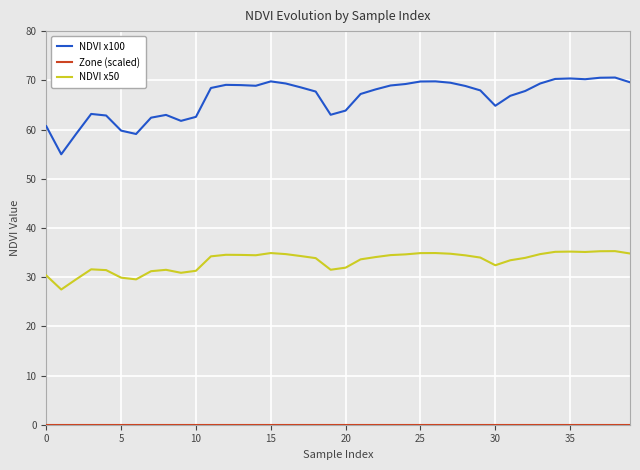

What is the sum of all NDVI x50 values?

1328.4